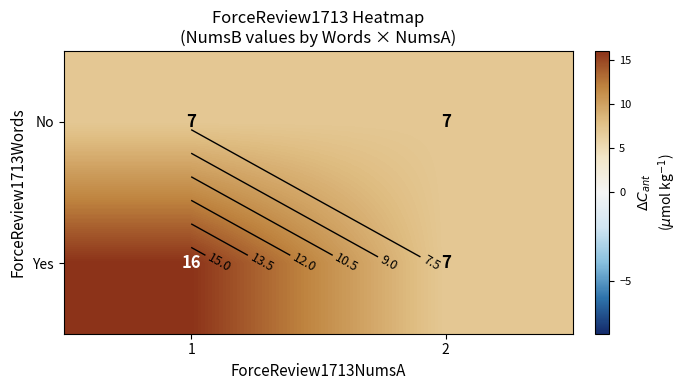

At which label is Yes closest to 11?

2